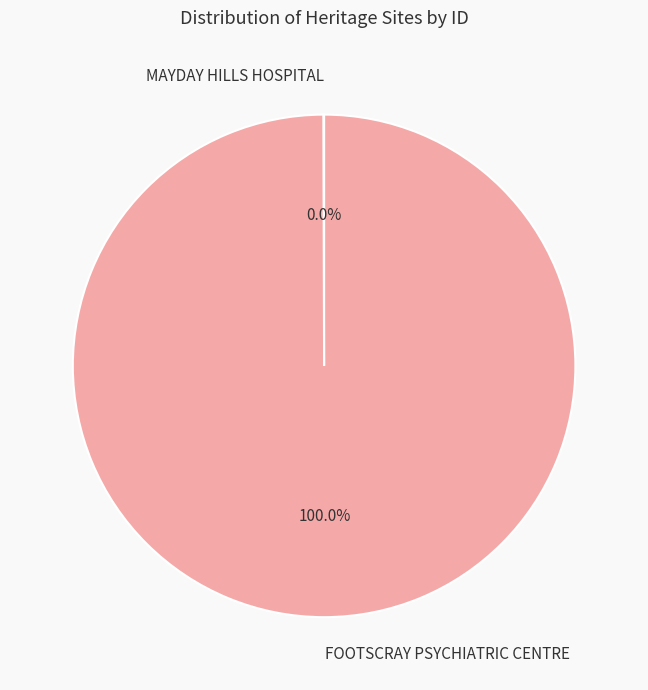

Is FOOTSCRAY PSYCHIATRIC CENTRE the majority of the pie?

Yes